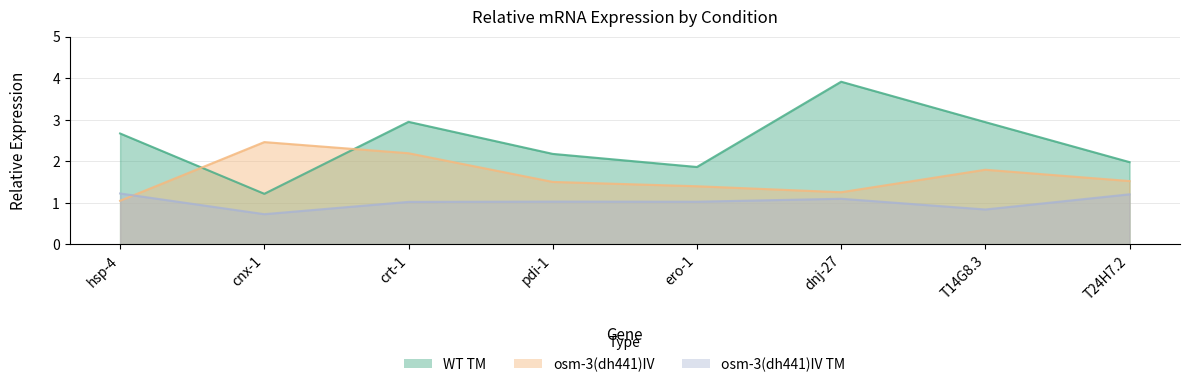

At which category does the chart reach its minimum across all series?

cnx-1